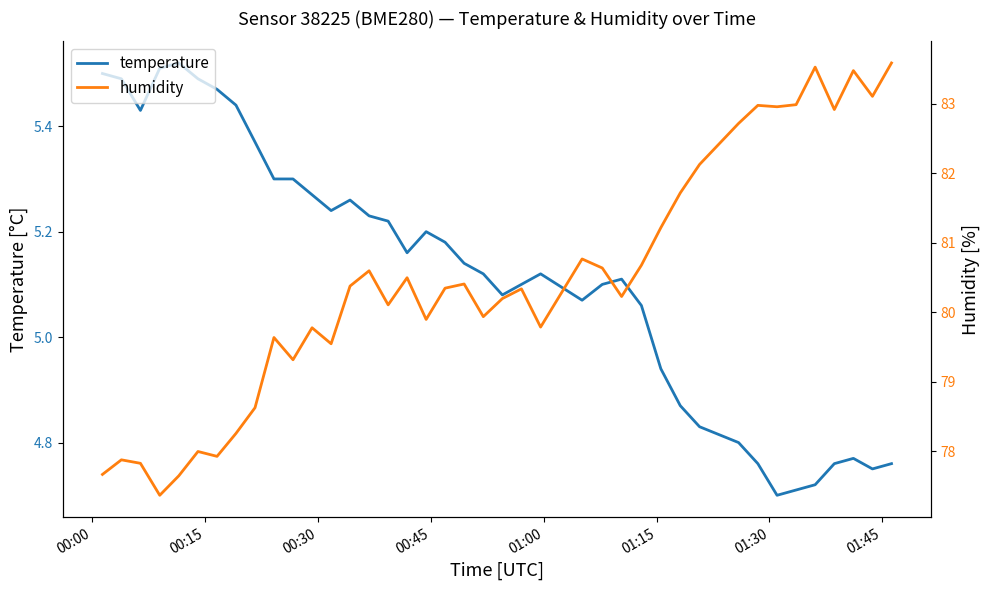

List the series in order of their overall mean, highest first.

humidity, temperature